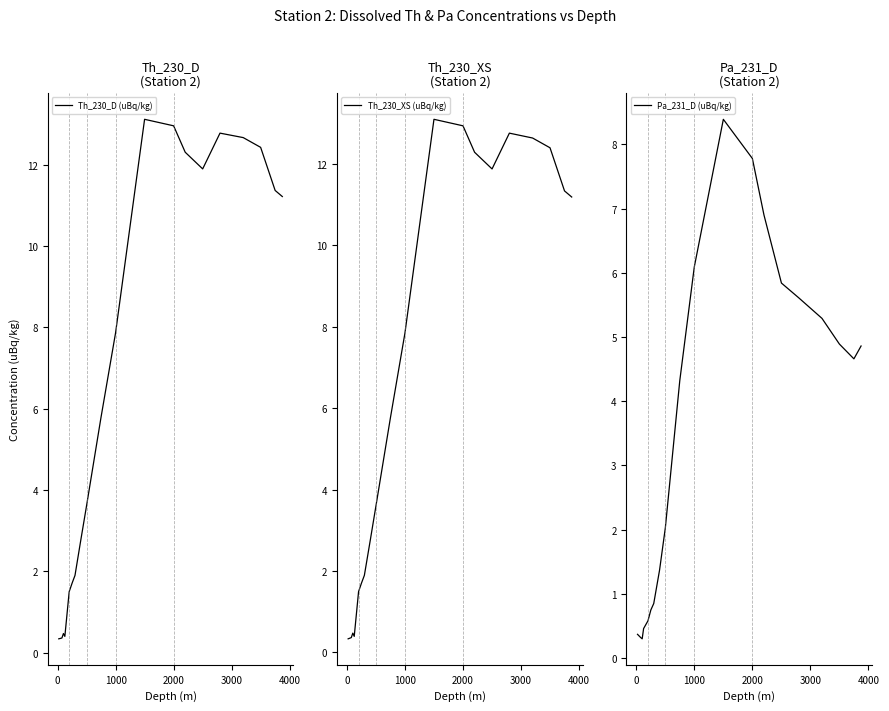

What is the value of the Pa_231_D (uBq/kg) point at the 16th from the left?

5.6